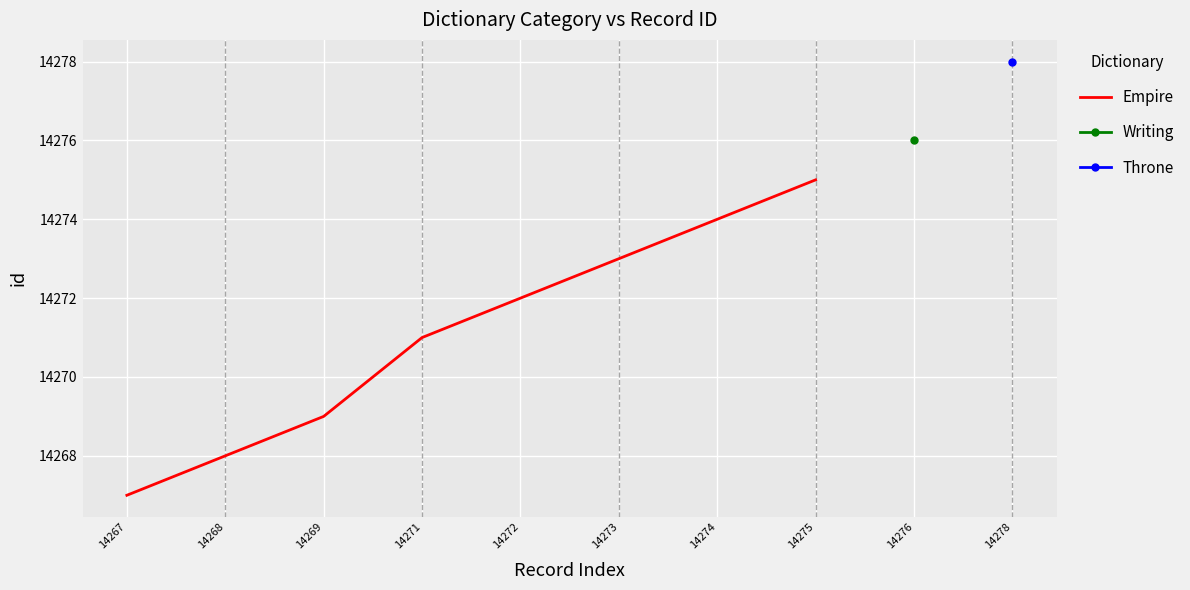

Which label corresponds to the smallest value in the chart?

14267